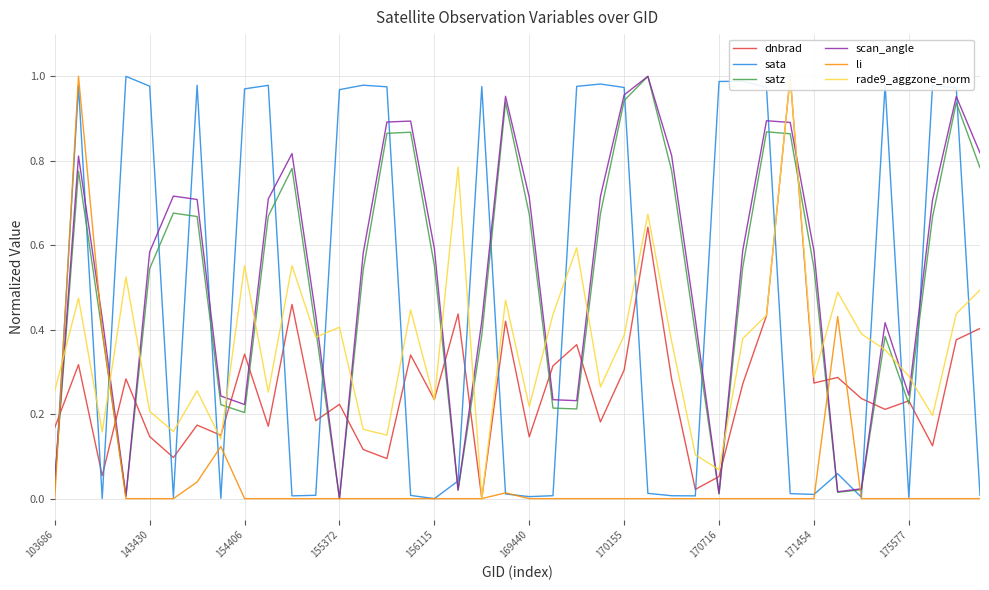

Which category has the highest value across all series?

31